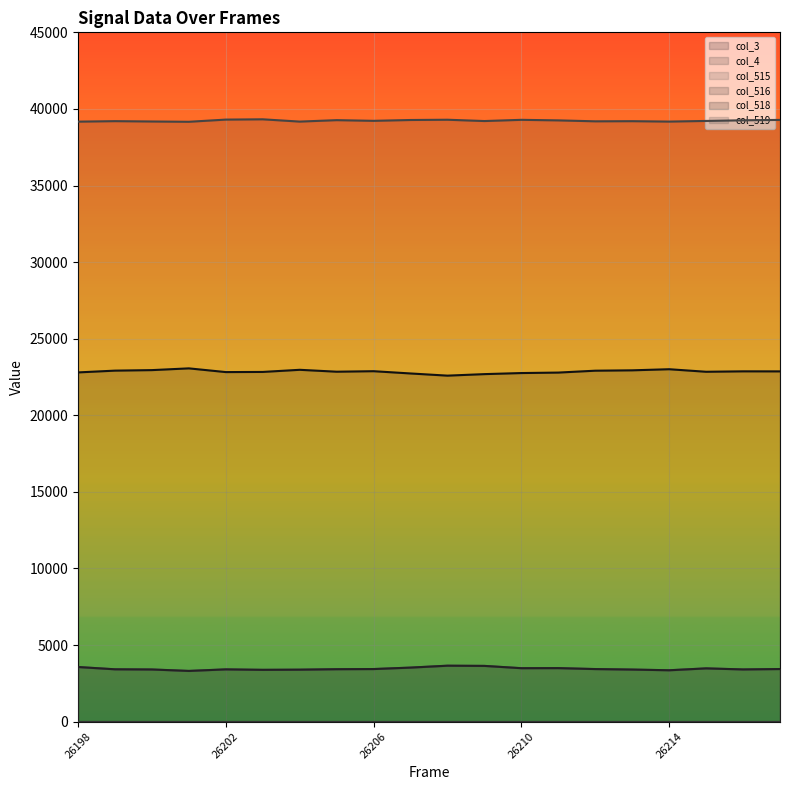

Rank the series at 26198 from highest to lowest value.

col_519, col_518, col_515, col_516